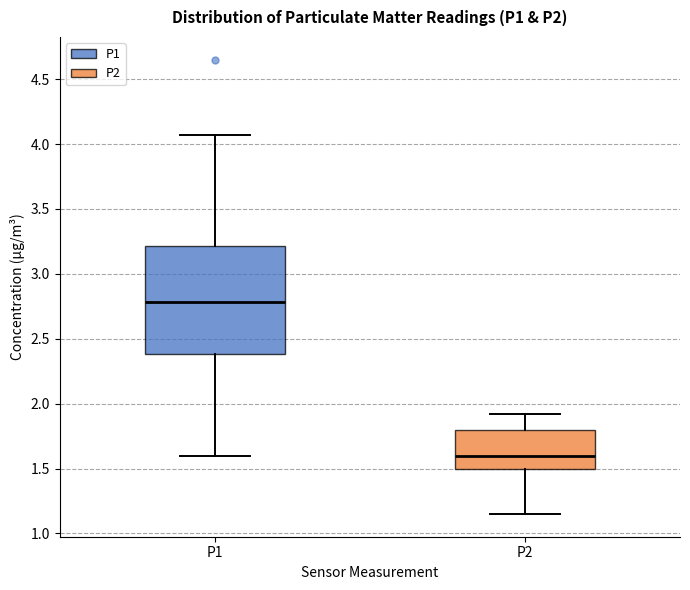

Reading left to right, transcribe this box plot: for each box, give where its median line is, the range the box spans, and where its two whiskers end, as read against the y-axis. The values are not printed on the chart, so give them approximately, as read against the axis.

P1: median 2.80, box 2.40 to 3.20, whiskers 1.60 to 4.05
P2: median 1.60, box 1.50 to 1.80, whiskers 1.15 to 1.90